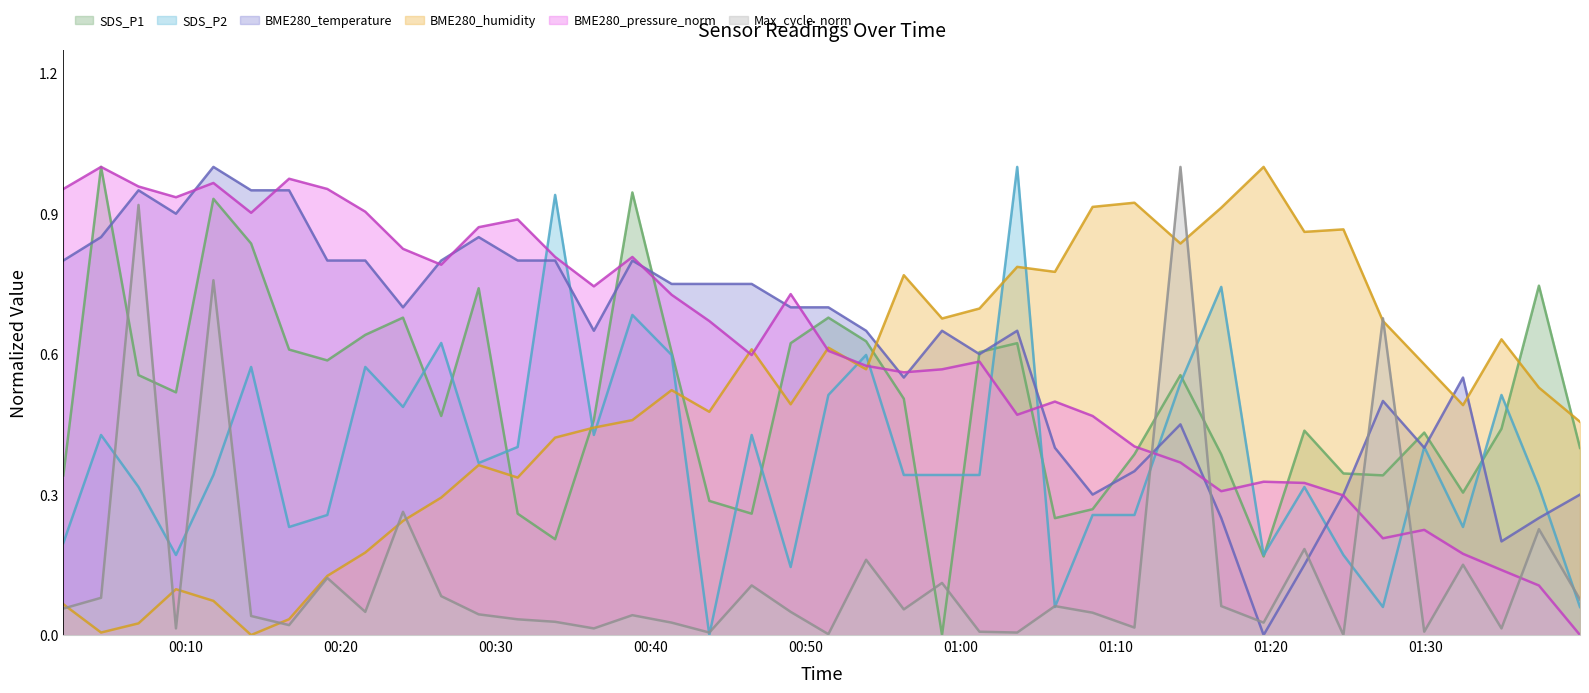

How many values in BME280_temperature are above zero?

39